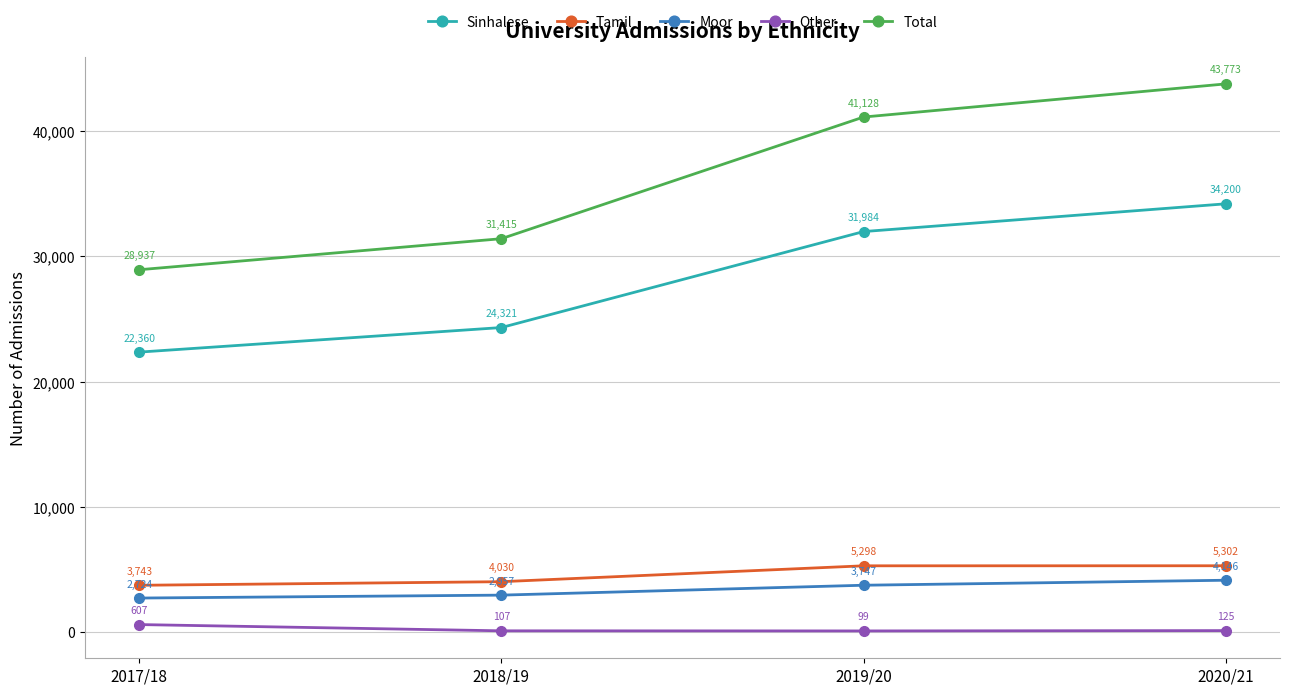

What is the total value across all series at 2018/19?

62830